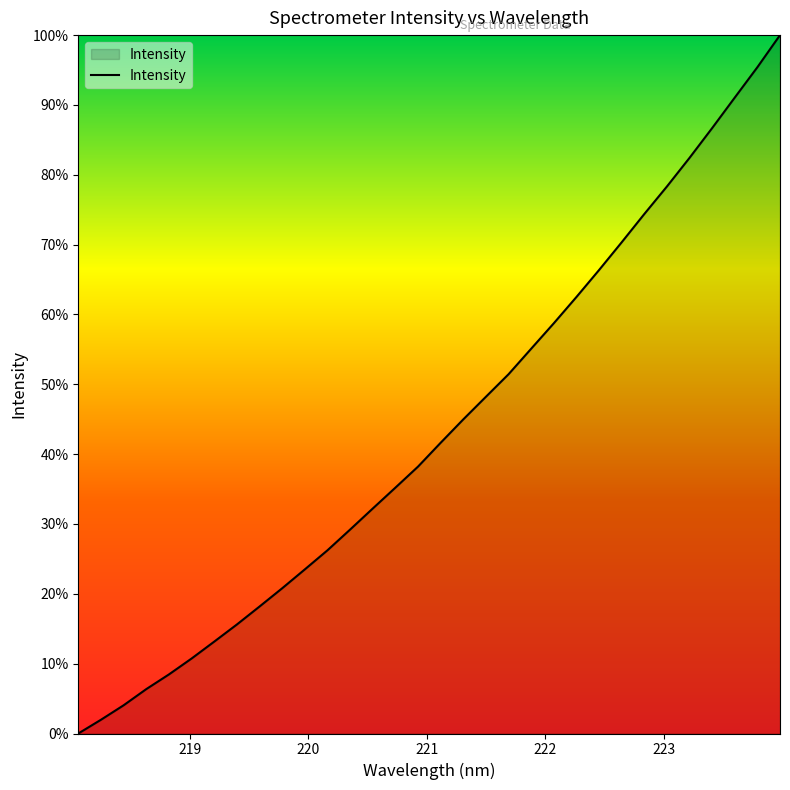

Rank the categories by value from lowest to highest.

218.0596, 218.2508, 218.442, 218.6332, 218.8244, 219.0156, 219.2067, 219.3979, 219.589, 219.7801, 219.9712, 220.1623, 220.3533, 220.5444, 220.7354, 220.9264, 221.1174, 221.3083, 221.4993, 221.6902, 221.8812, 222.0721, 222.263, 222.4538, 222.6447, 222.8355, 223.0264, 223.2172, 223.408, 223.5987, 223.7895, 223.9802